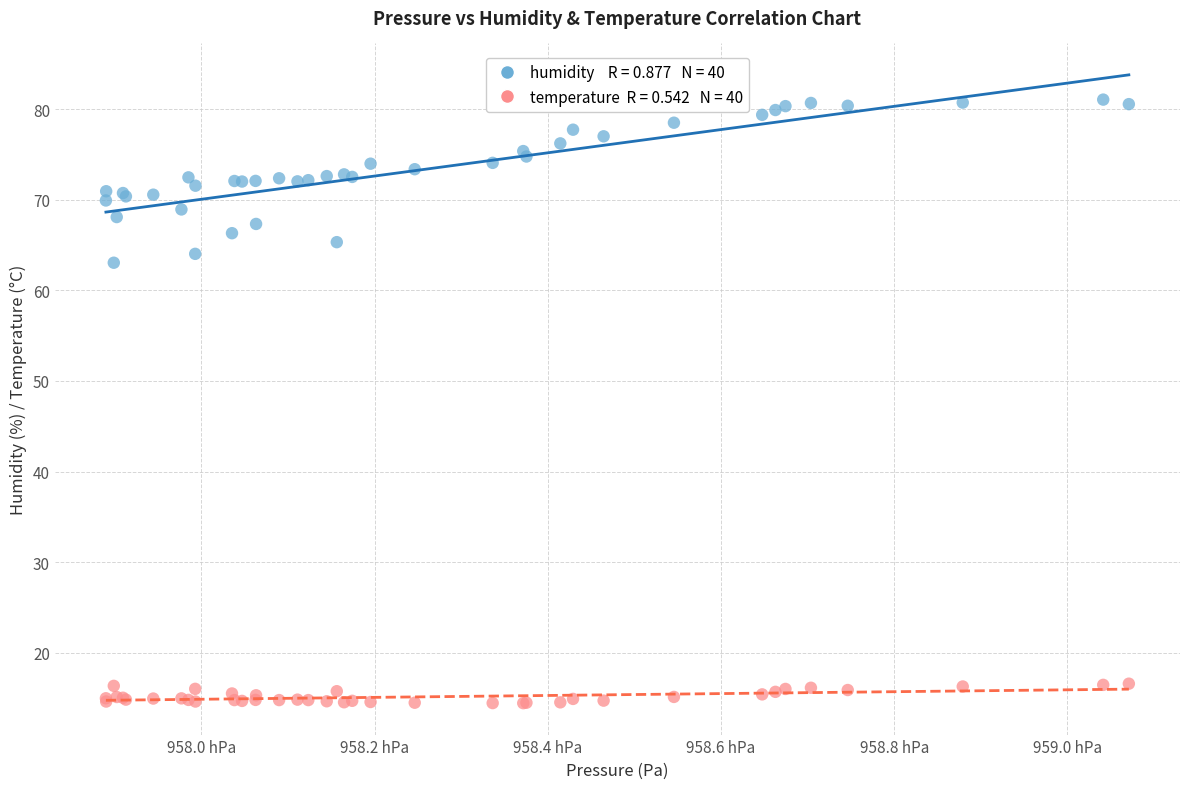

Across all series, what Y value is closest to 47?

63.0